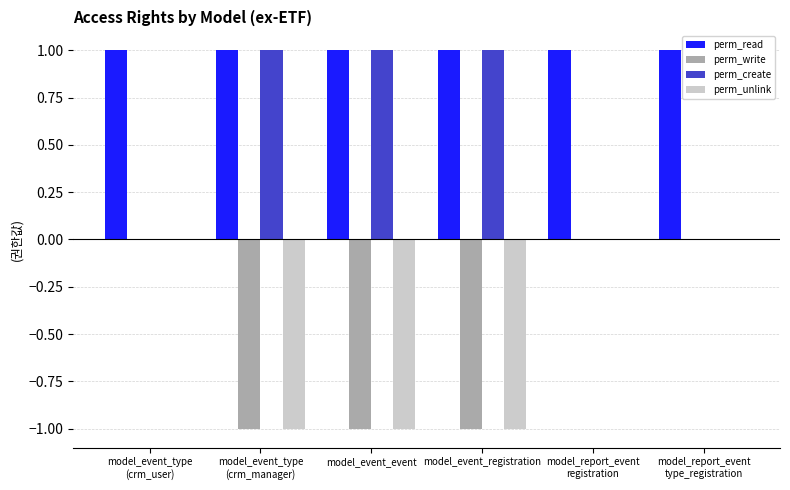

What is the maximum value shown in the chart?

1